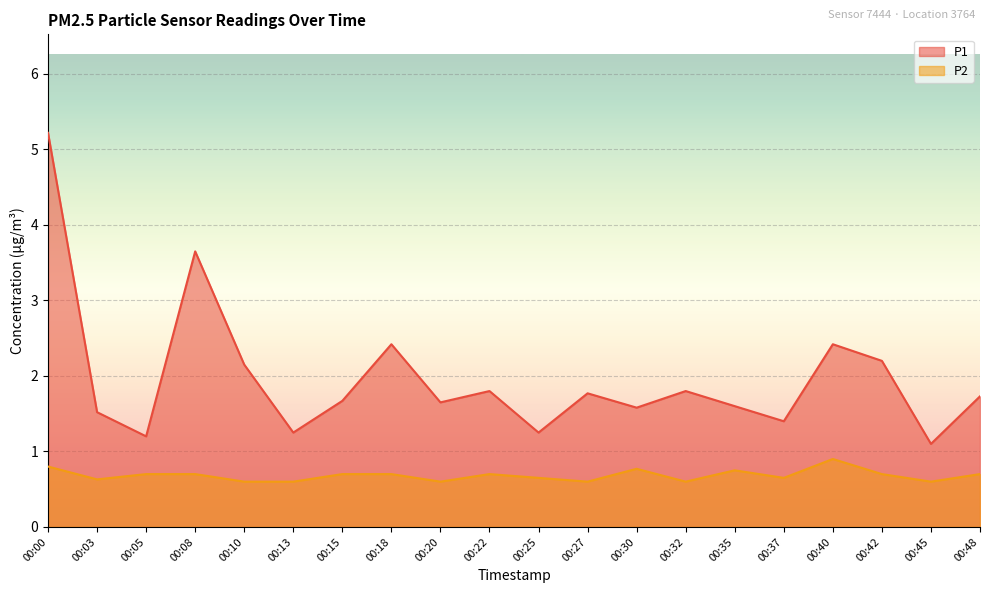

Reading left to right, transcribe all the data shown in this chart.

P1: 00:00=5.2	00:03=1.5	00:05=1.2	00:08=3.6	00:10=2.1	00:13=1.2	00:15=1.7	00:18=2.4	00:20=1.6	00:22=1.8	00:25=1.2	00:27=1.8	00:30=1.6	00:32=1.8	00:35=1.6	00:37=1.4	00:40=2.4	00:42=2.2	00:45=1.1	00:48=1.7
P2: 00:00=0.8	00:03=0.6	00:05=0.7	00:08=0.7	00:10=0.6	00:13=0.6	00:15=0.7	00:18=0.7	00:20=0.6	00:22=0.7	00:25=0.7	00:27=0.6	00:30=0.8	00:32=0.6	00:35=0.8	00:37=0.7	00:40=0.9	00:42=0.7	00:45=0.6	00:48=0.7